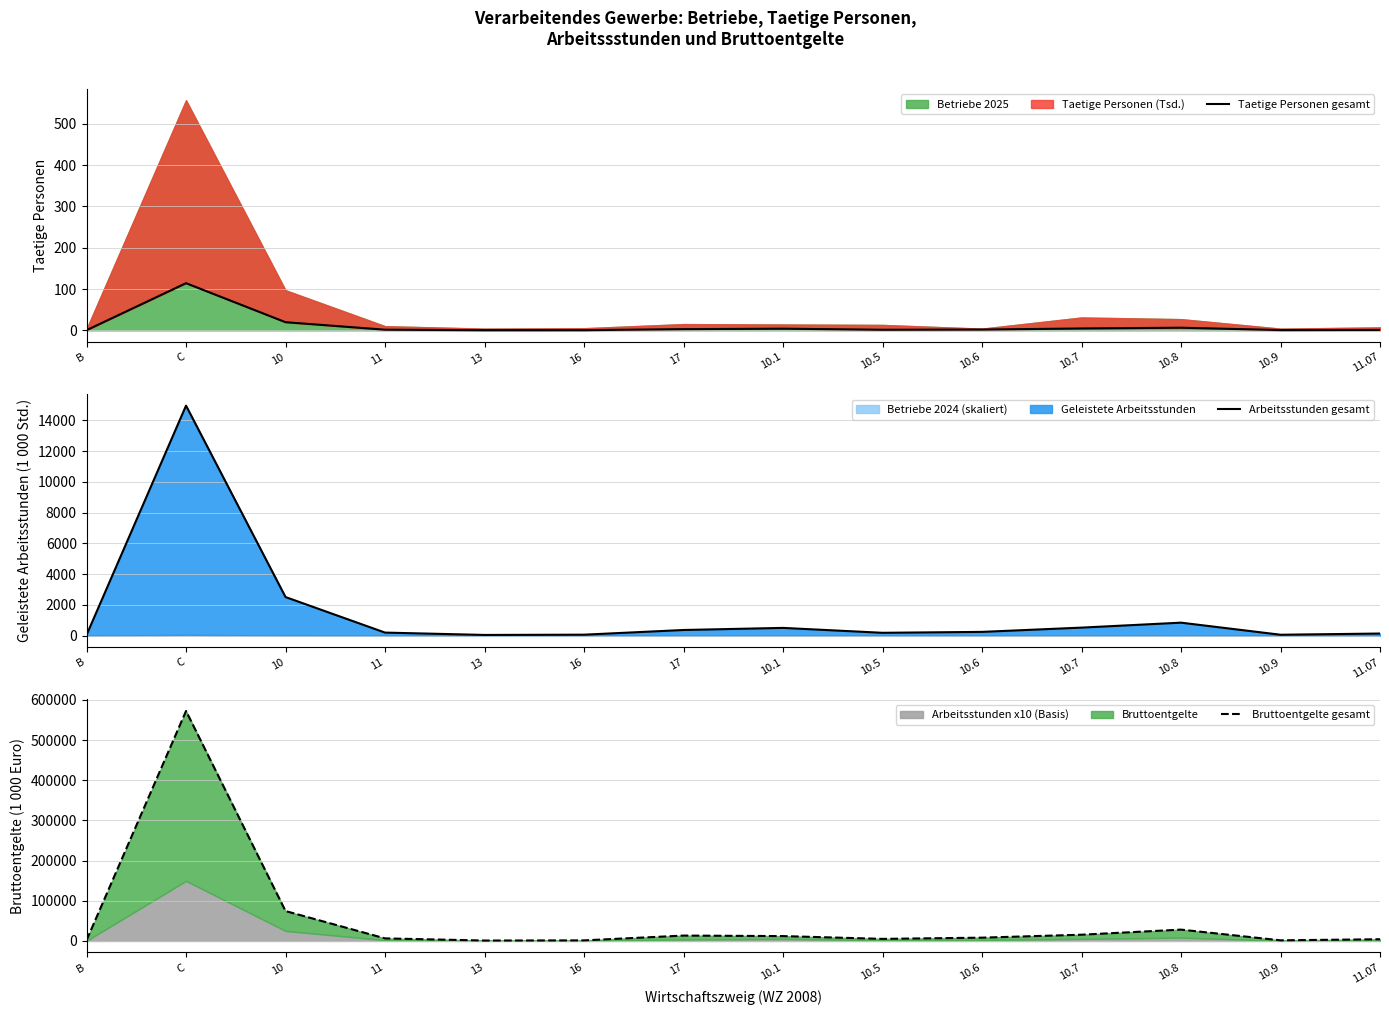

True or false: Bruttoentgelte gesamt and Arbeitsstunden gesamt cross at least once.

False